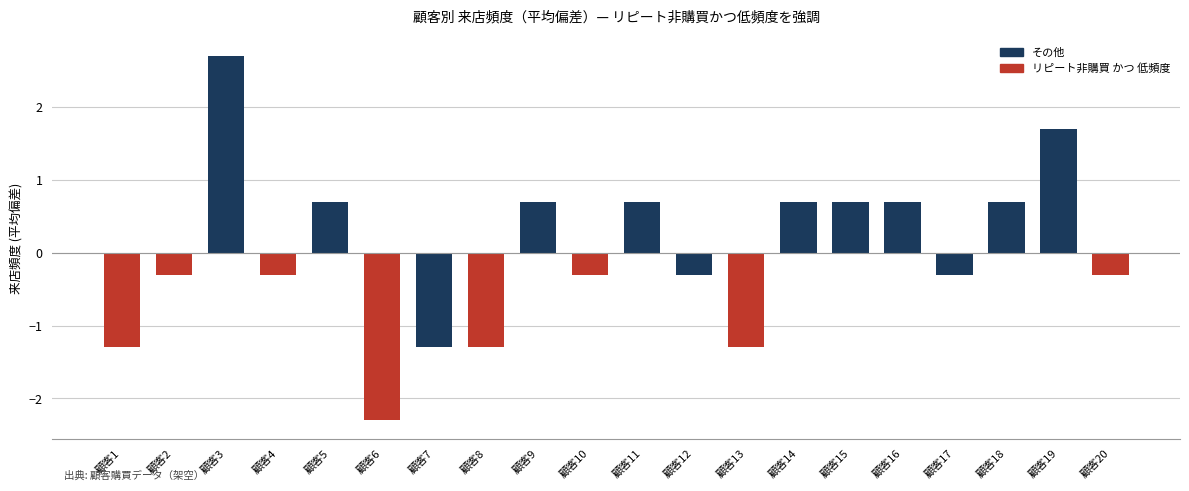

What is the value of the 18th bar from the left?

0.7